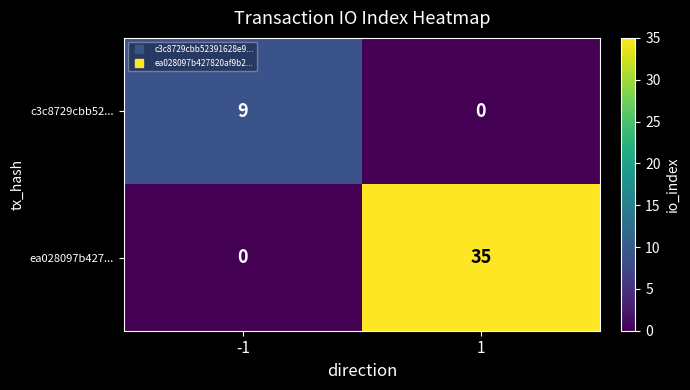

Reading right to left, extract all data points from this chart.

c3c8729cbb52...: 1=0	-1=9
ea028097b427...: 1=35	-1=0